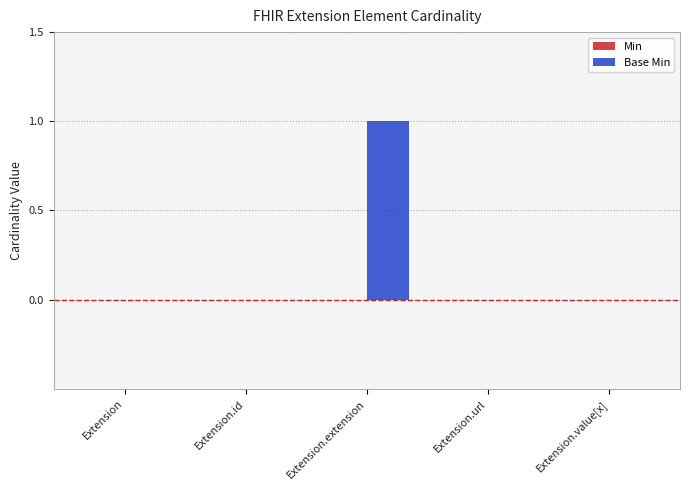

Count the number of data series in this chart.

1